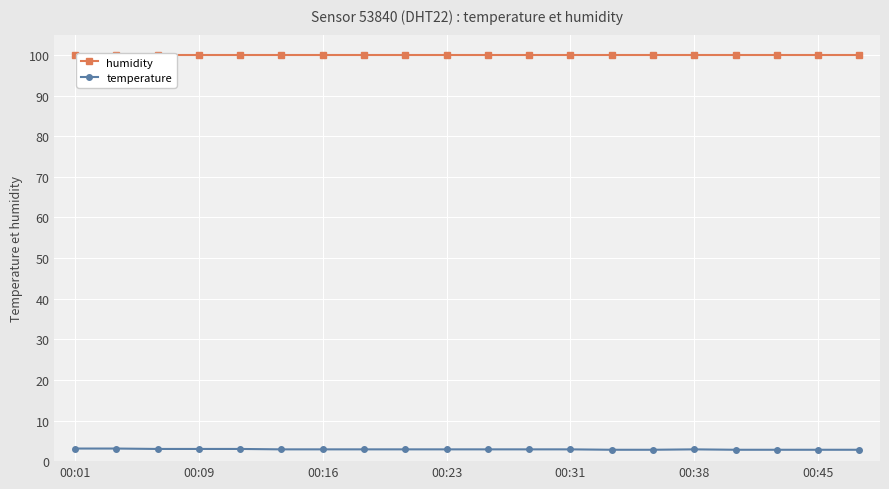

At which label does humidity reach its peak?

00:01